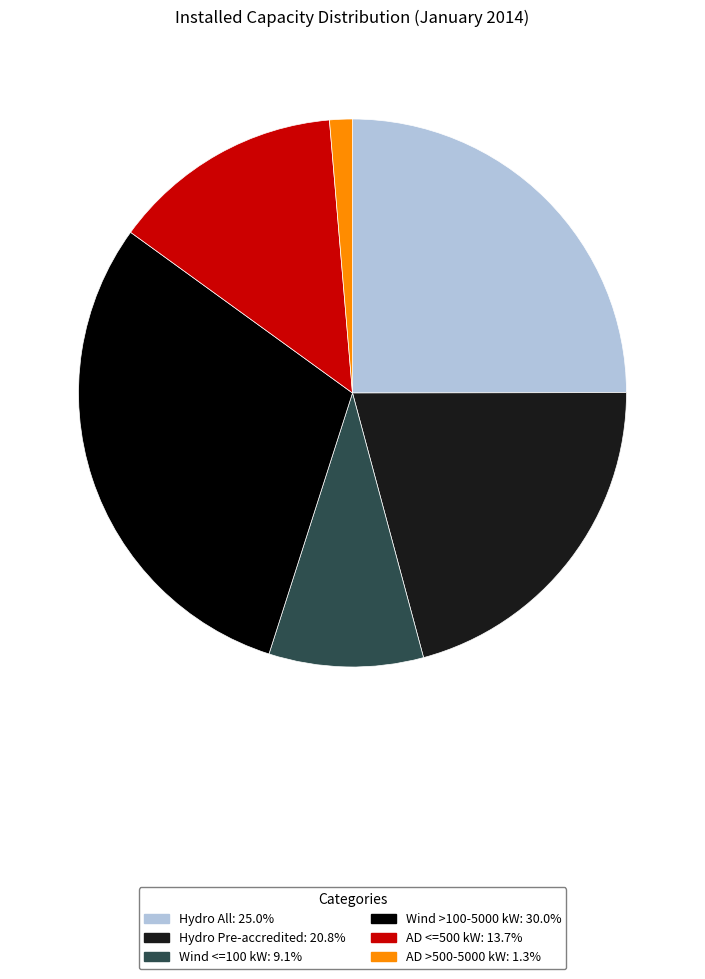

Which has a higher value, Wind <=100 kW or AD >500-5000 kW?

Wind <=100 kW